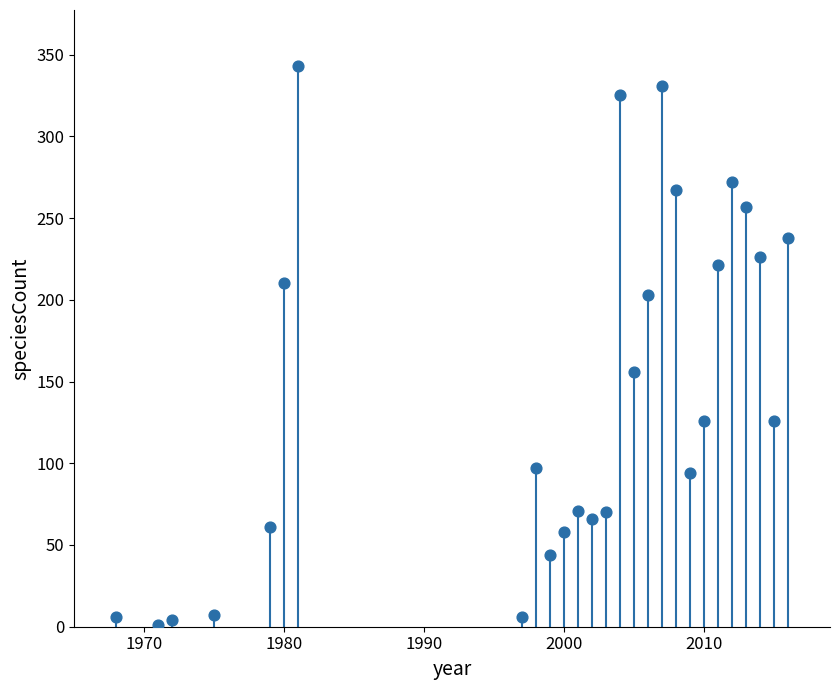

What Y value in the scatter plot is closest to 172?

156